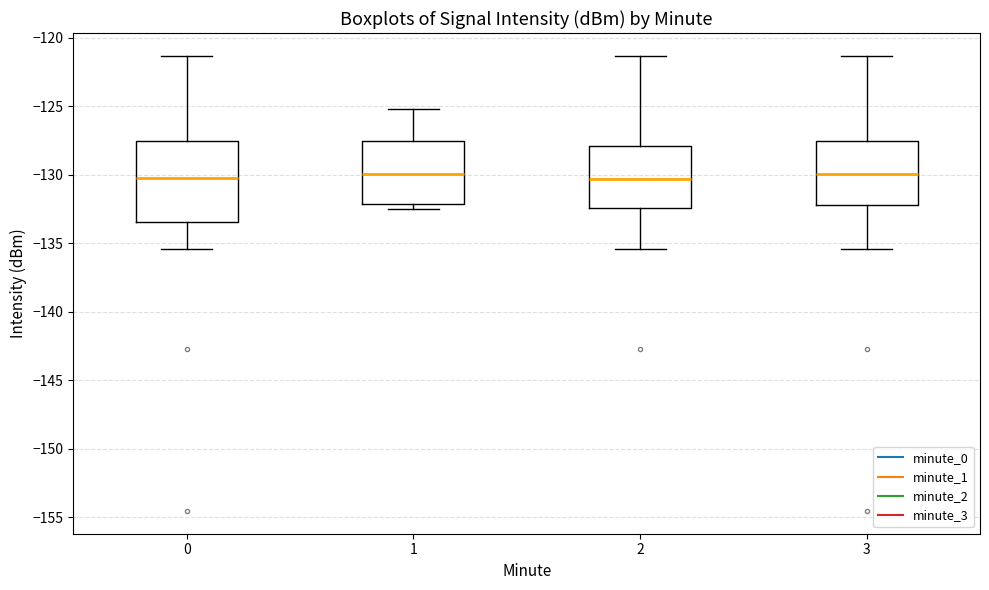

Which box is the tallest, from its lower edge to its upper edge?

0